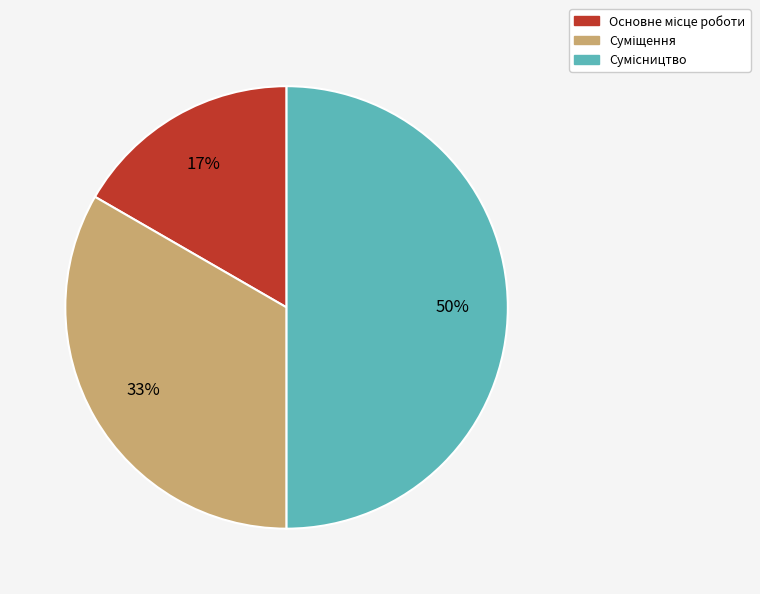

To the nearest percent, what is the average slice percentage?

33%